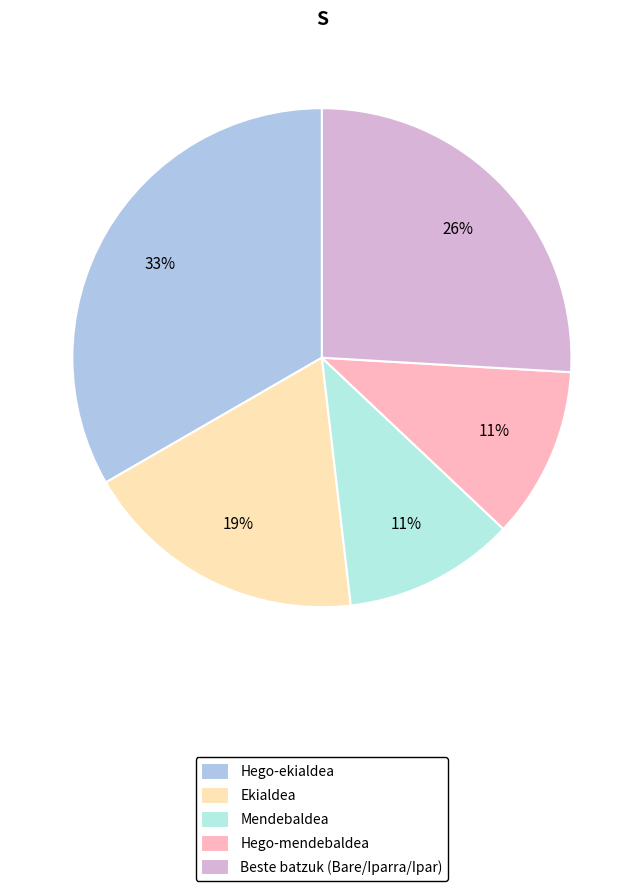

To the nearest percent, what is the average slice percentage?

20%